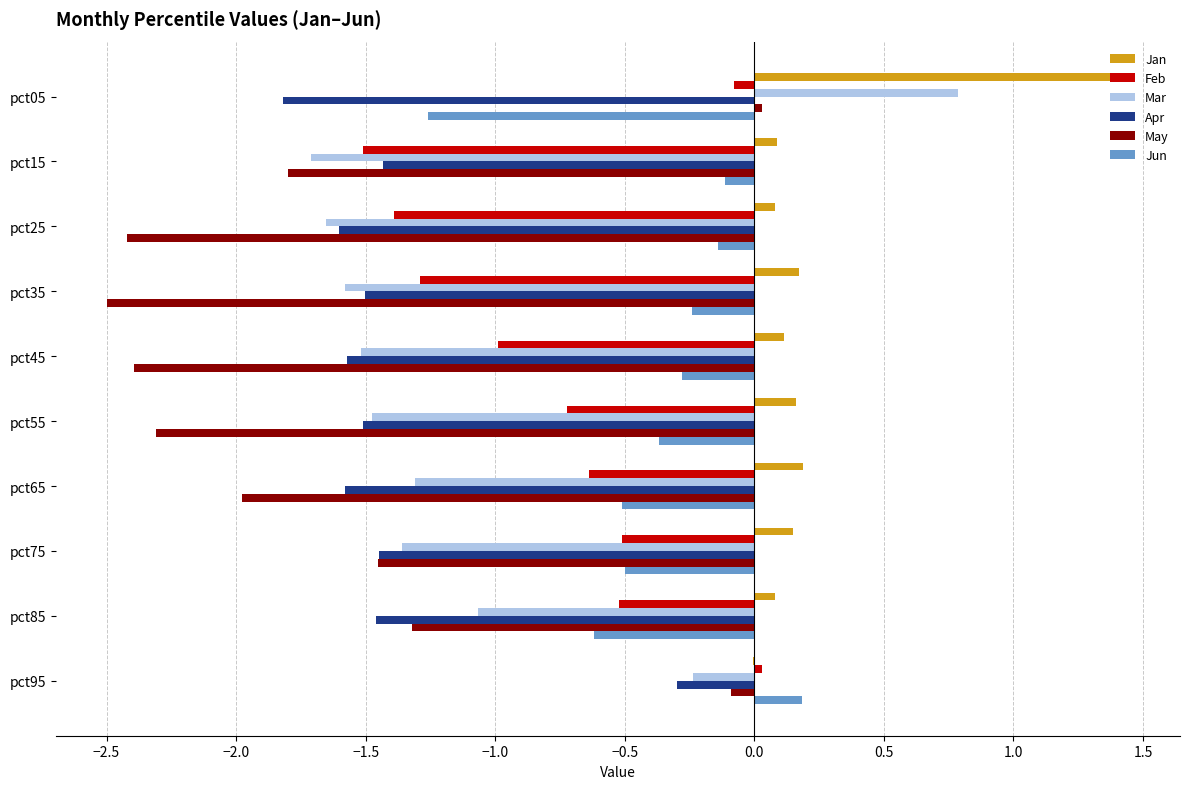

What is the sum of all Mar values?

-11.1